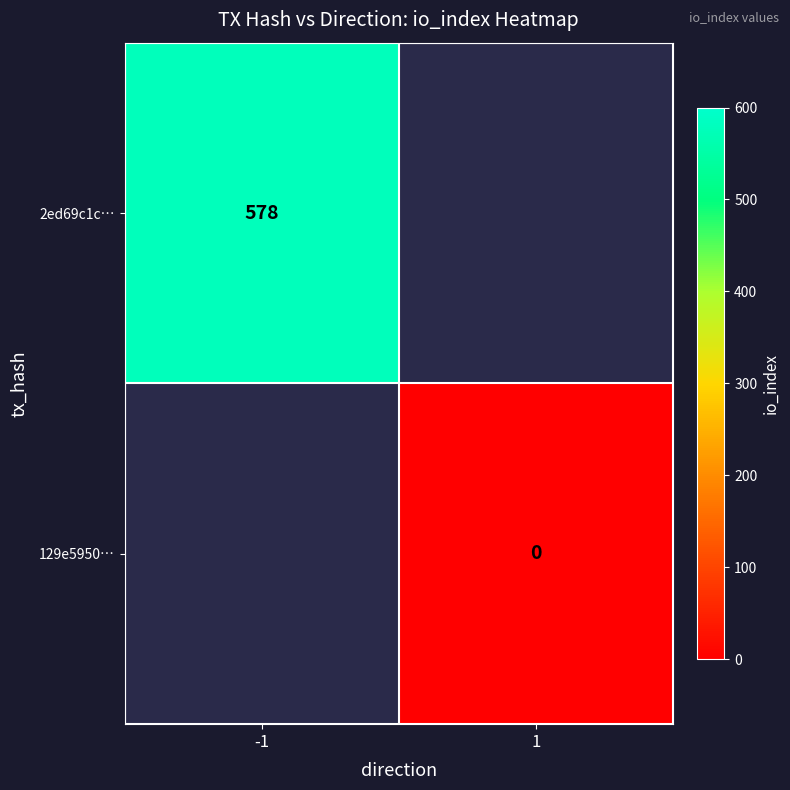

The 2ed69c1c… series shows 928 at -1. True or false?

False